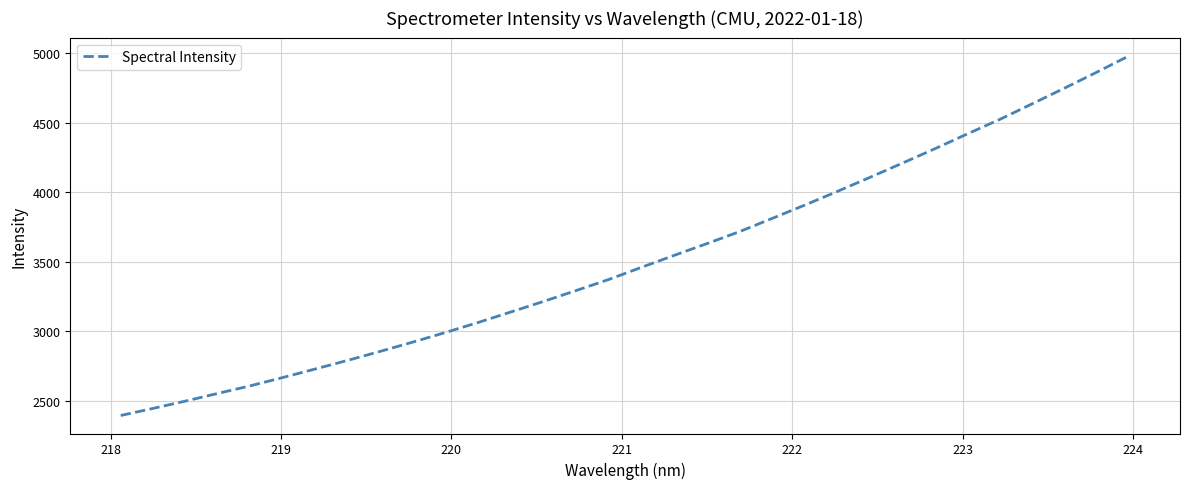

What is the difference between the maximum and minimum values?

2590.1